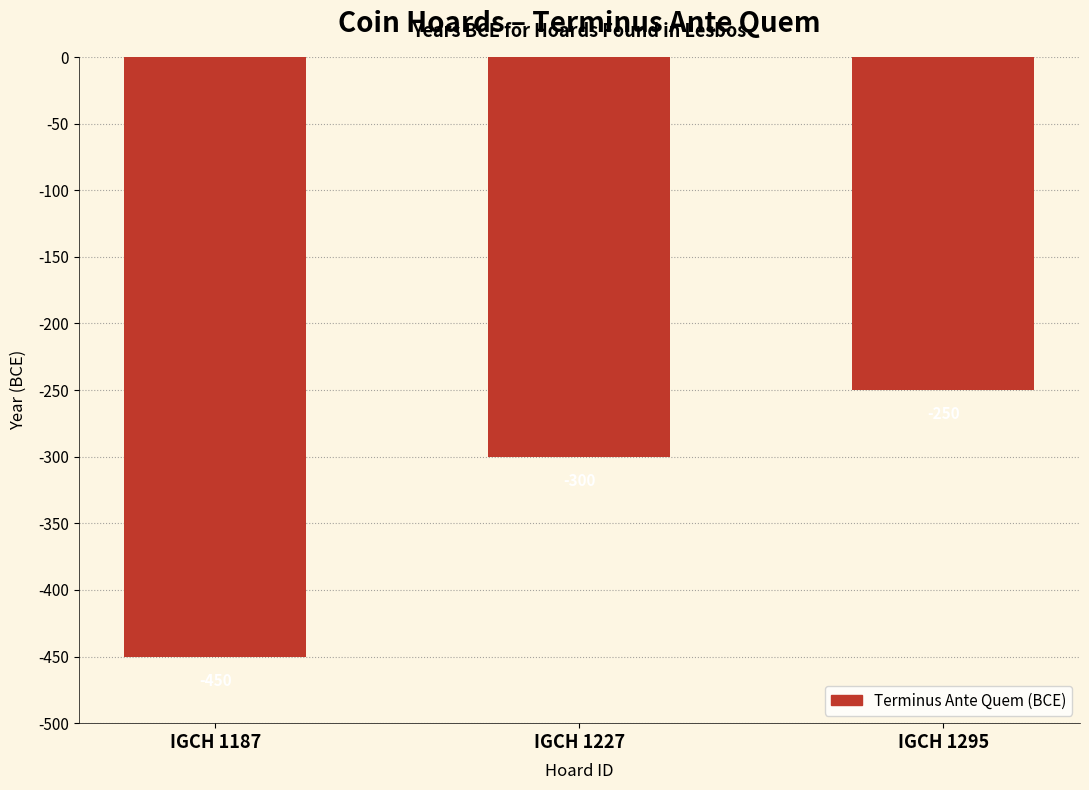

What is the minimum value shown in the chart?

-450